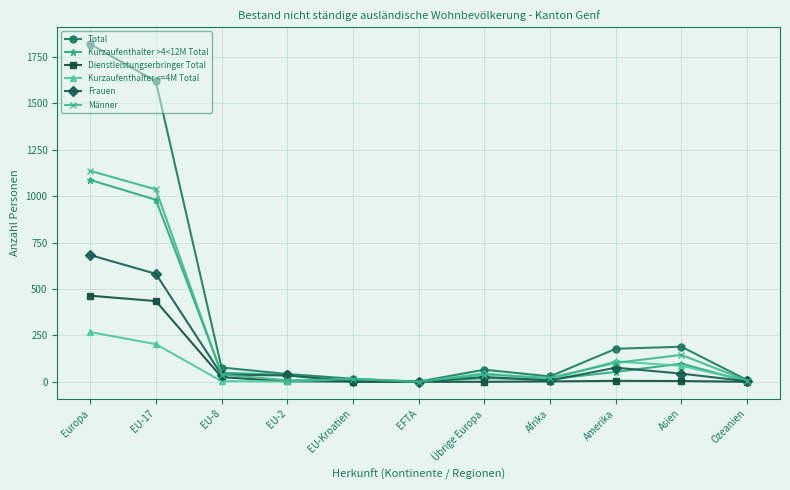

True or false: Frauen has more than 1 points higher than both neighbors.

True